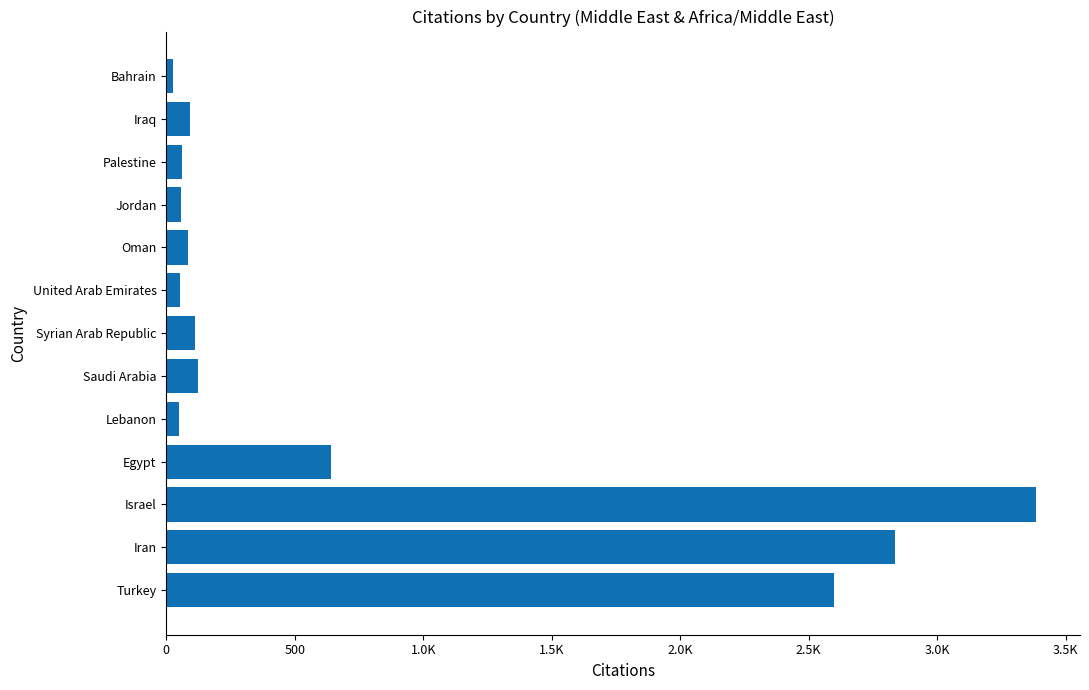

Does the chart contain any negative values?

No